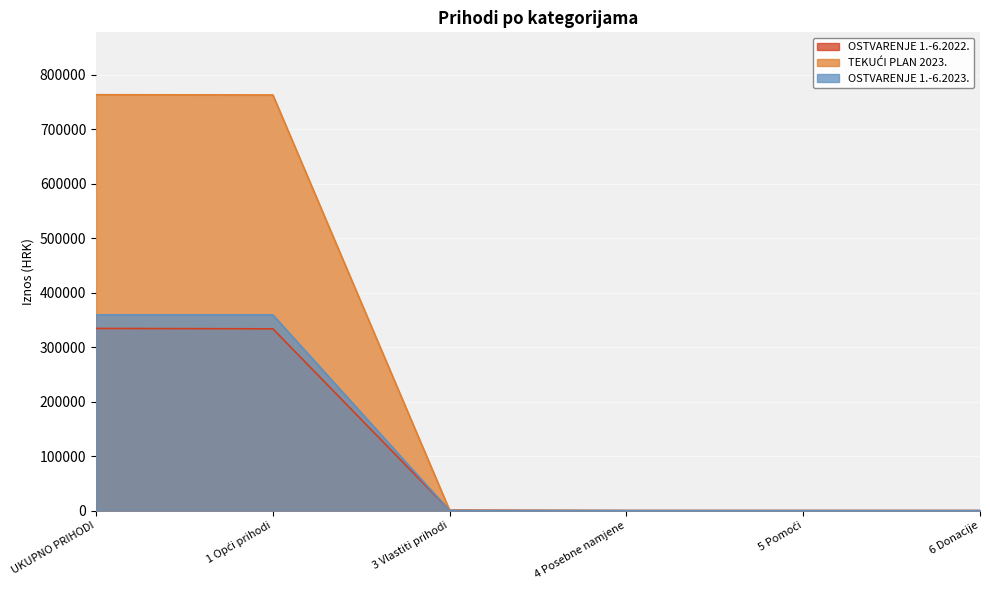

Reading right to left, what are all the values shown in this chart?

OSTVARENJE 1.-6.2022.: 6 Donacije=0.0	5 Pomoći=0.0	4 Posebne namjene=0.0	3 Vlastiti prihodi=736.7	1 Opći prihodi=333707.3	UKUPNO PRIHODI=334444.0
TEKUĆI PLAN 2023.: 6 Donacije=0.0	5 Pomoći=0.0	4 Posebne namjene=0.0	3 Vlastiti prihodi=465.0	1 Opći prihodi=763042.0	UKUPNO PRIHODI=763507.0
OSTVARENJE 1.-6.2023.: 6 Donacije=0.0	5 Pomoći=0.0	4 Posebne namjene=0.0	3 Vlastiti prihodi=54.5	1 Opći prihodi=359293.6	UKUPNO PRIHODI=359348.1